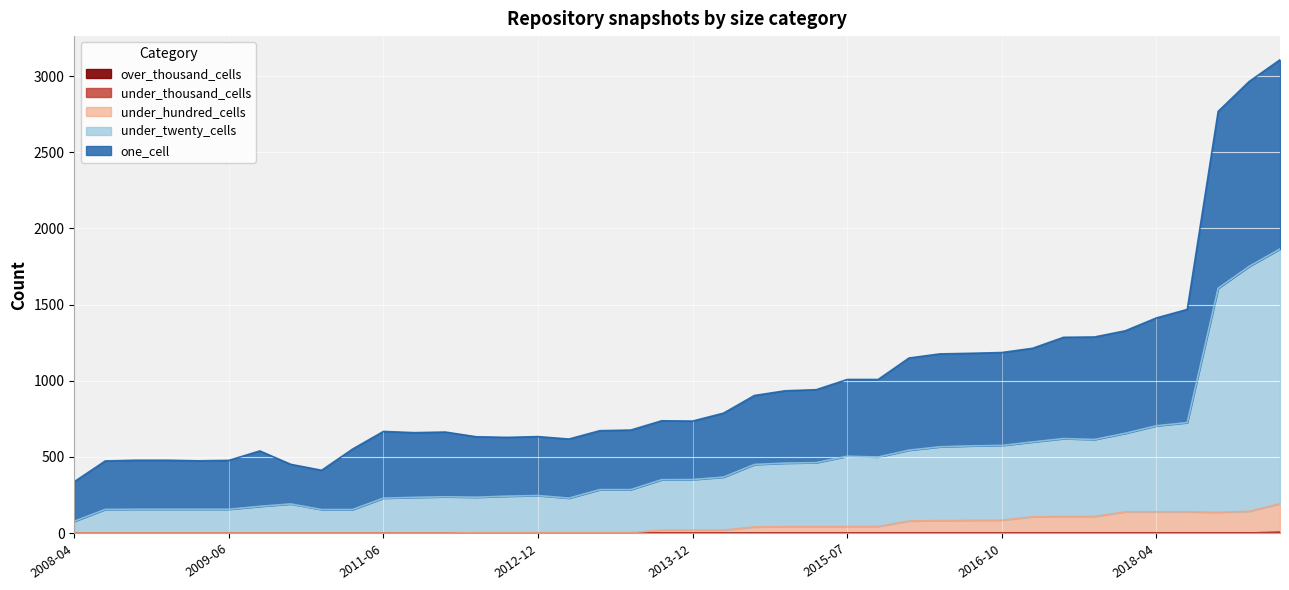

At which category is the sum across all series the highest?

2019-07-01